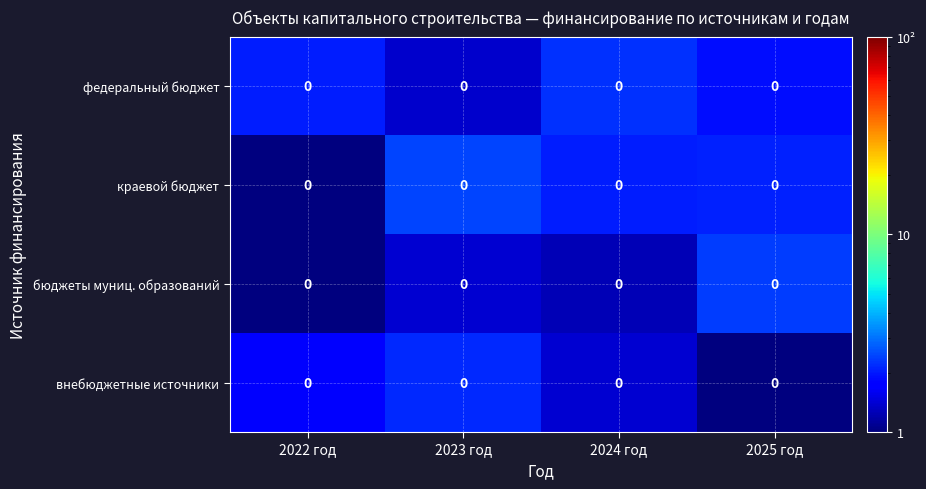

Which series has the largest total across all categories?

федеральный бюджет